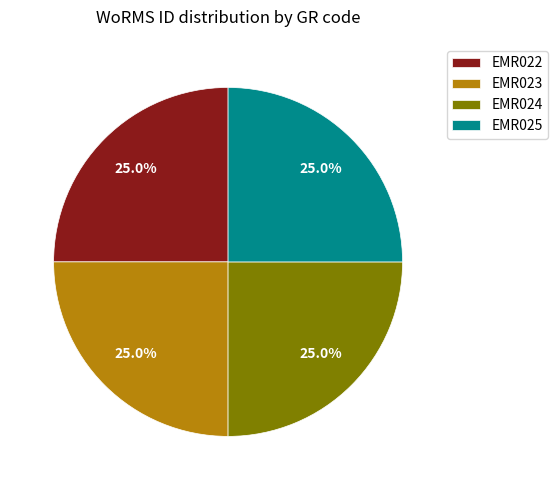

To the nearest percent, what percentage of the pie is EMR024?

25%